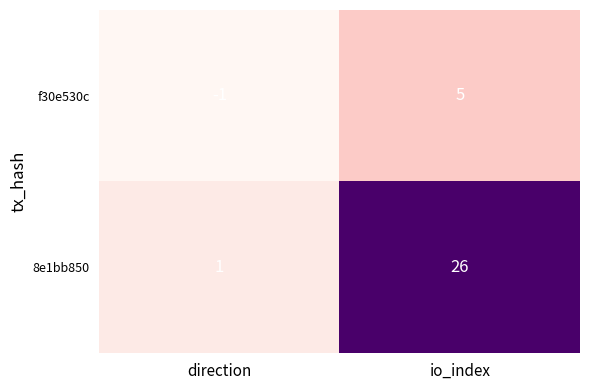

What is the difference between the maximum and minimum values in the f30e530c series?

6